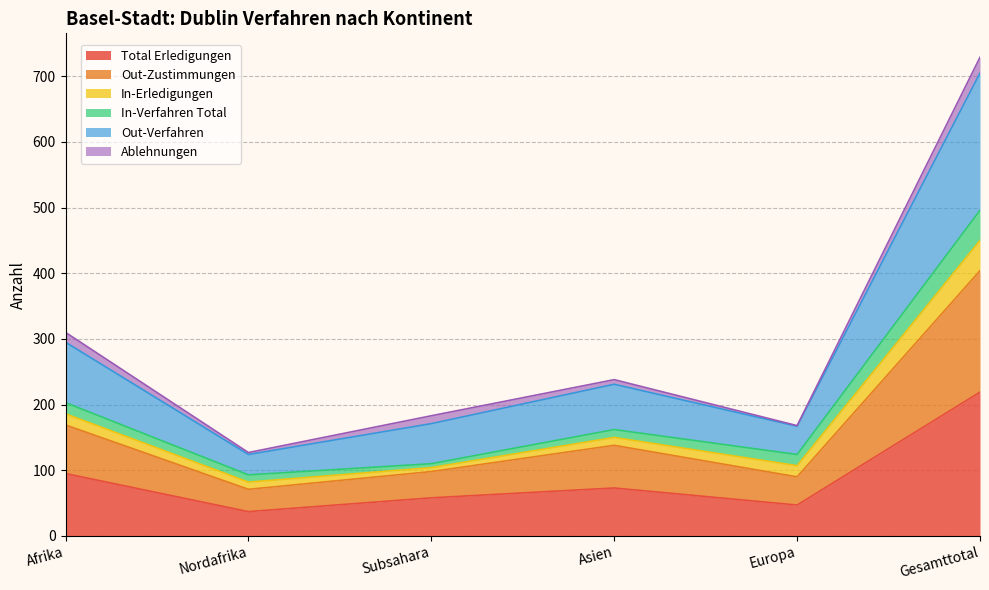

Does the chart display data point markers on the line(s)?

No